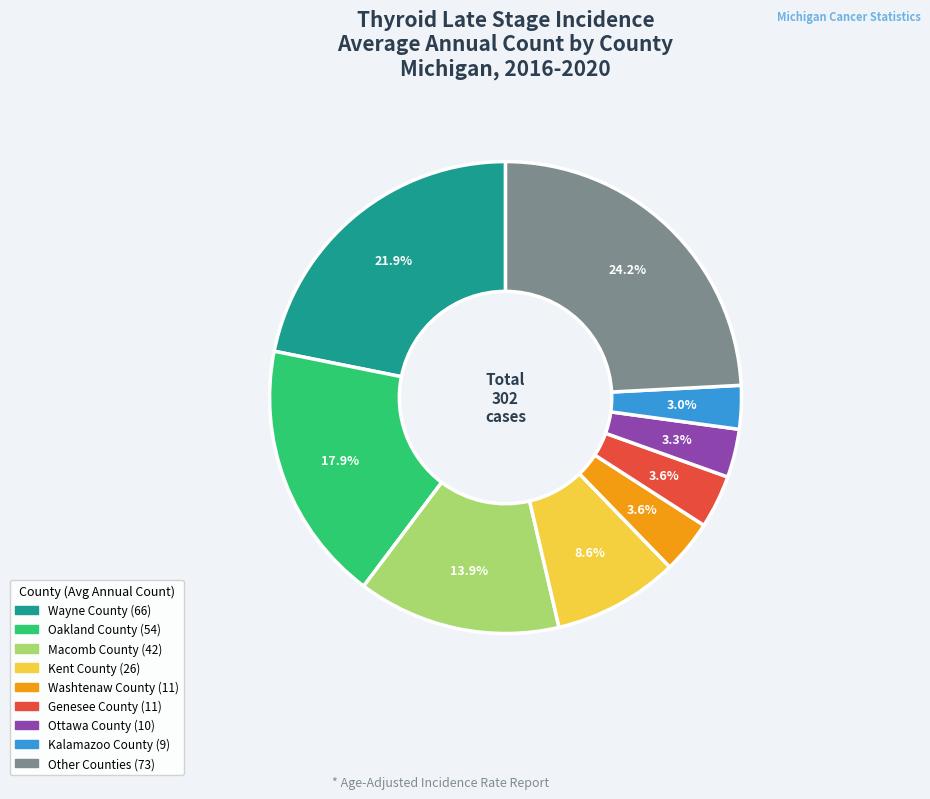

Does any single category account for the majority?

No